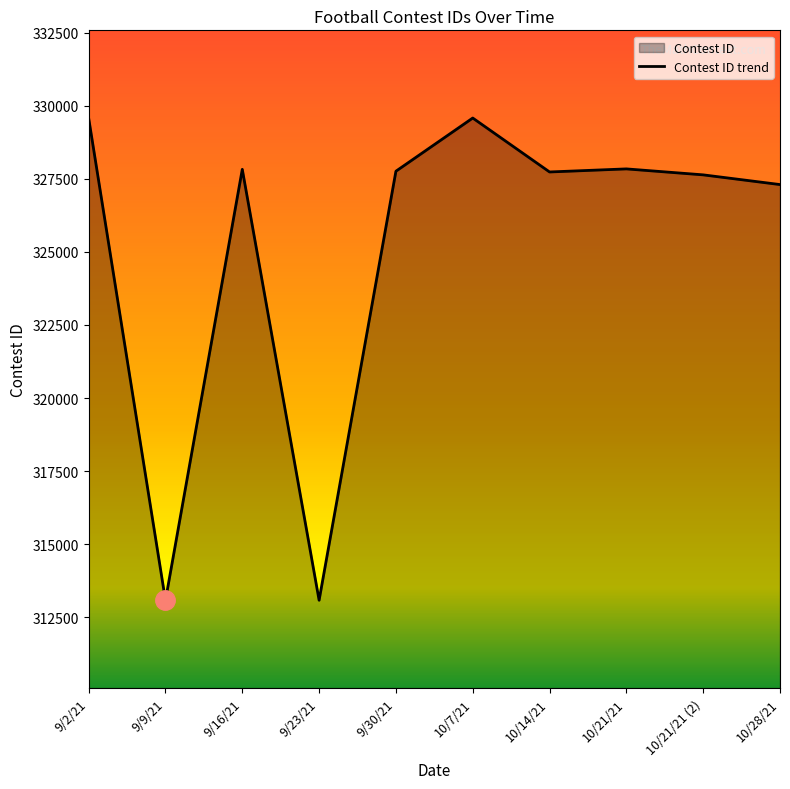

Between 9/2/21 and 10/21/21, which is larger?

9/2/21